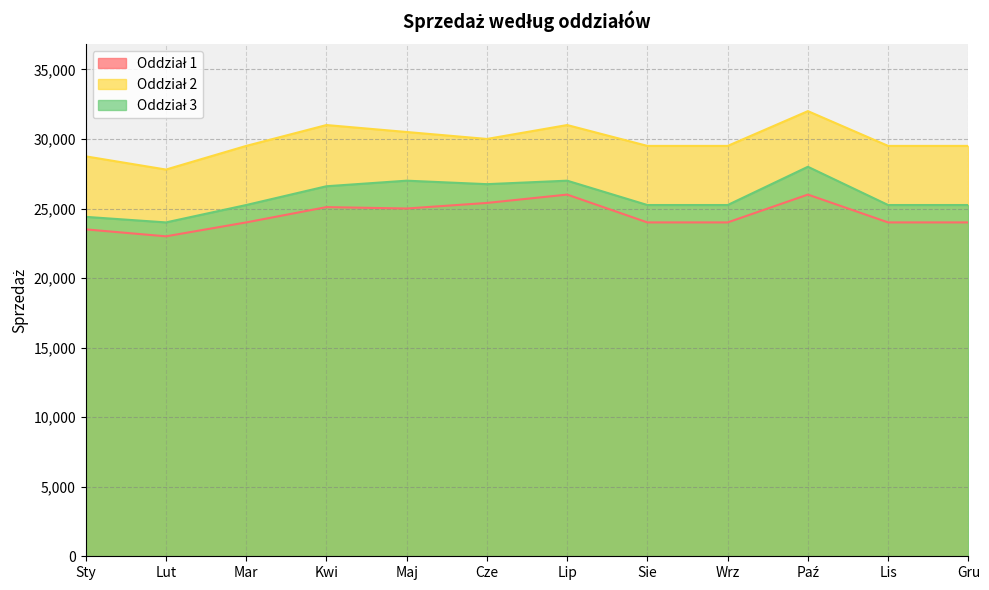

Reading right to left, transcribe all the data shown in this chart.

Oddział 1: Gru=24000	Lis=24000	Paź=26000	Wrz=24000	Sie=24000	Lip=26000	Cze=25400	Maj=25000	Kwi=25100	Mar=24000	Lut=23000	Sty=23500
Oddział 2: Gru=29500	Lis=29500	Paź=32000	Wrz=29500	Sie=29500	Lip=31000	Cze=30000	Maj=30500	Kwi=31000	Mar=29500	Lut=27800	Sty=28750
Oddział 3: Gru=25250	Lis=25250	Paź=28000	Wrz=25250	Sie=25250	Lip=27000	Cze=26750	Maj=27000	Kwi=26600	Mar=25250	Lut=24000	Sty=24400